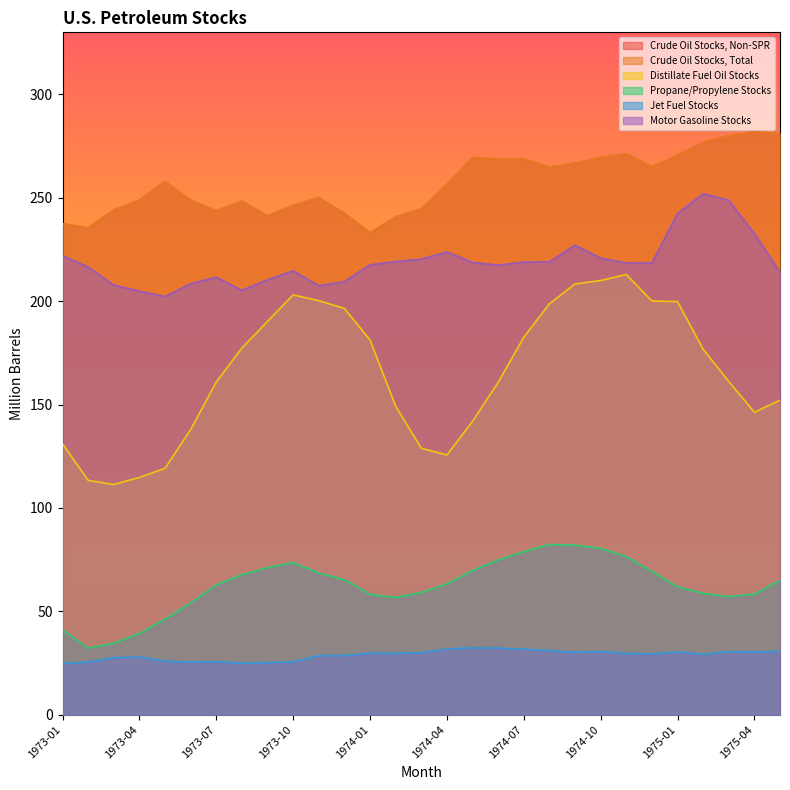

What are all the series names shown in the legend?

Crude Oil Stocks, Non-SPR, Crude Oil Stocks, Total, Distillate Fuel Oil Stocks, Propane/Propylene Stocks, Jet Fuel Stocks, Motor Gasoline Stocks